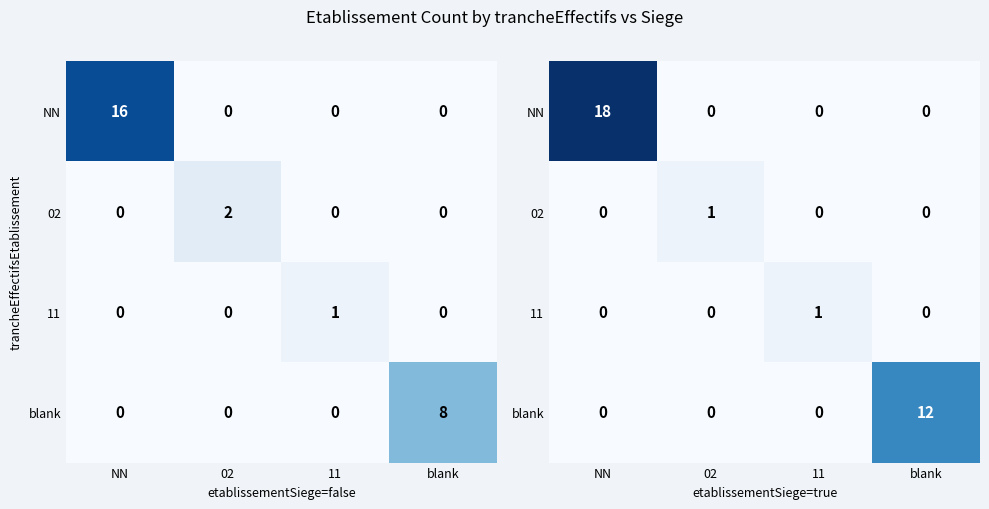

At how many categories does at least one series exceed 7?

2